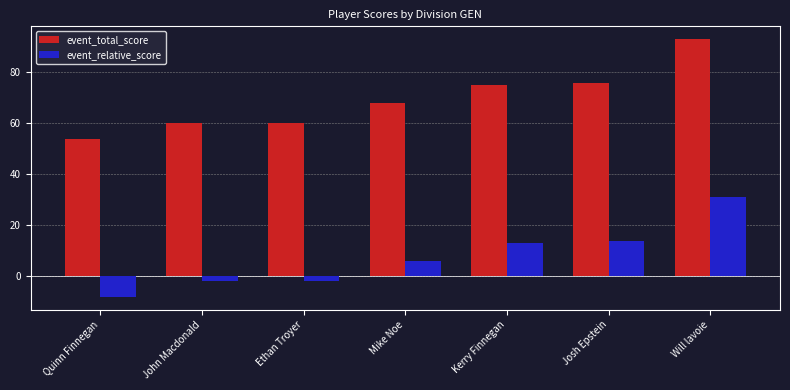

Reading left to right, transcribe all the data shown in this chart.

event_total_score: 54	60	60	68	75	76	93
event_relative_score: -8	-2	-2	6	13	14	31